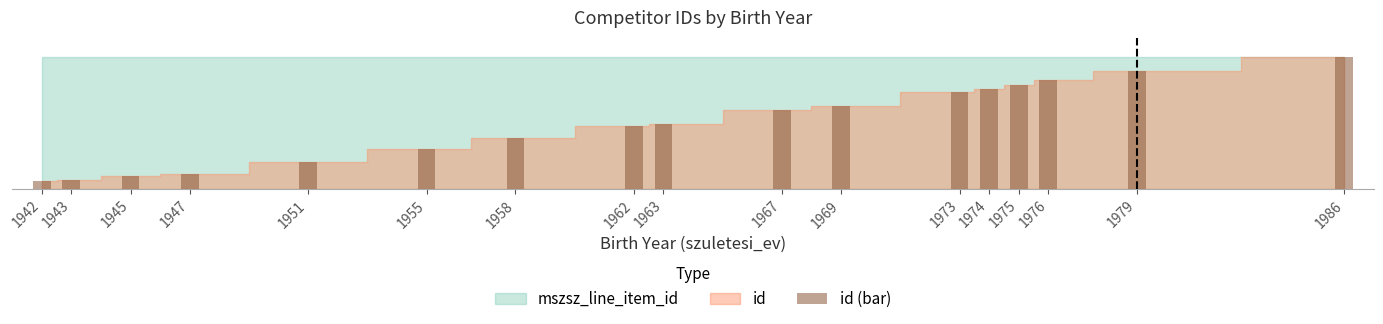

List the labels in order of value, smallest first.

1942, 1943, 1945, 1947, 1951, 1955, 1958, 1962, 1963, 1967, 1969, 1973, 1974, 1975, 1976, 1979, 1986